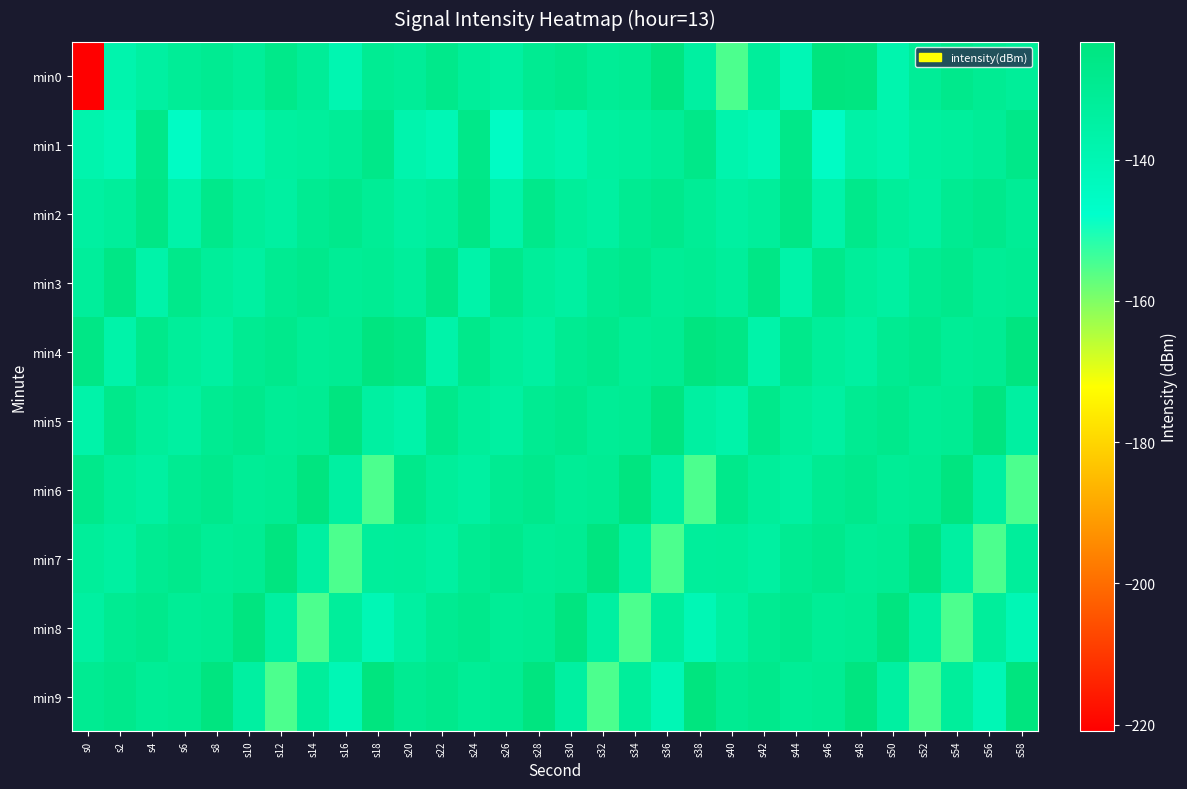

At which category is the sum across all series the highest?

s48